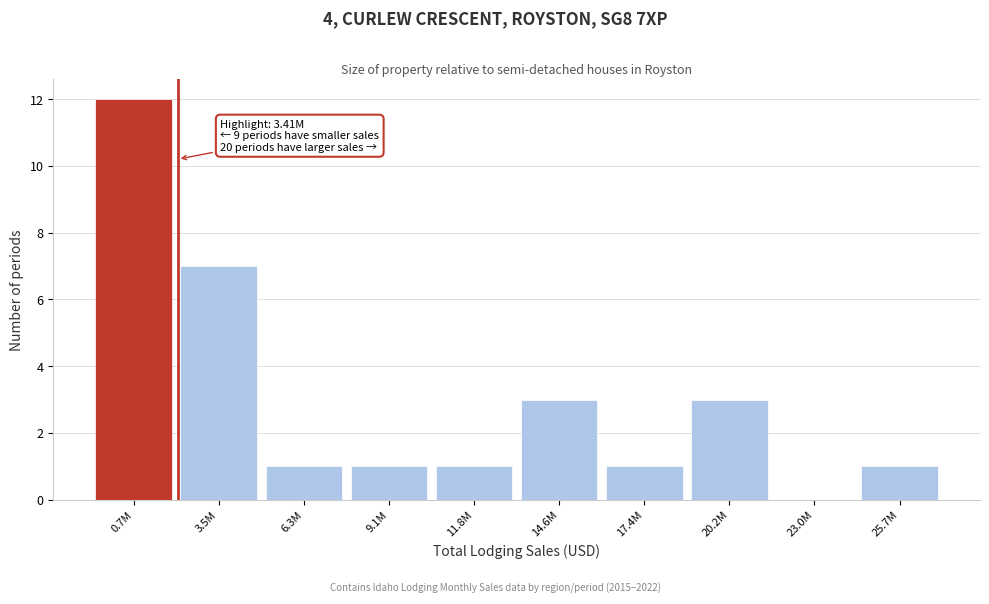

Reading right to left, list all the values displayed in this chart.

25.7M=1	23.0M=0	20.2M=3	17.4M=1	14.6M=3	11.8M=1	9.1M=1	6.3M=1	3.5M=7	0.7M=12